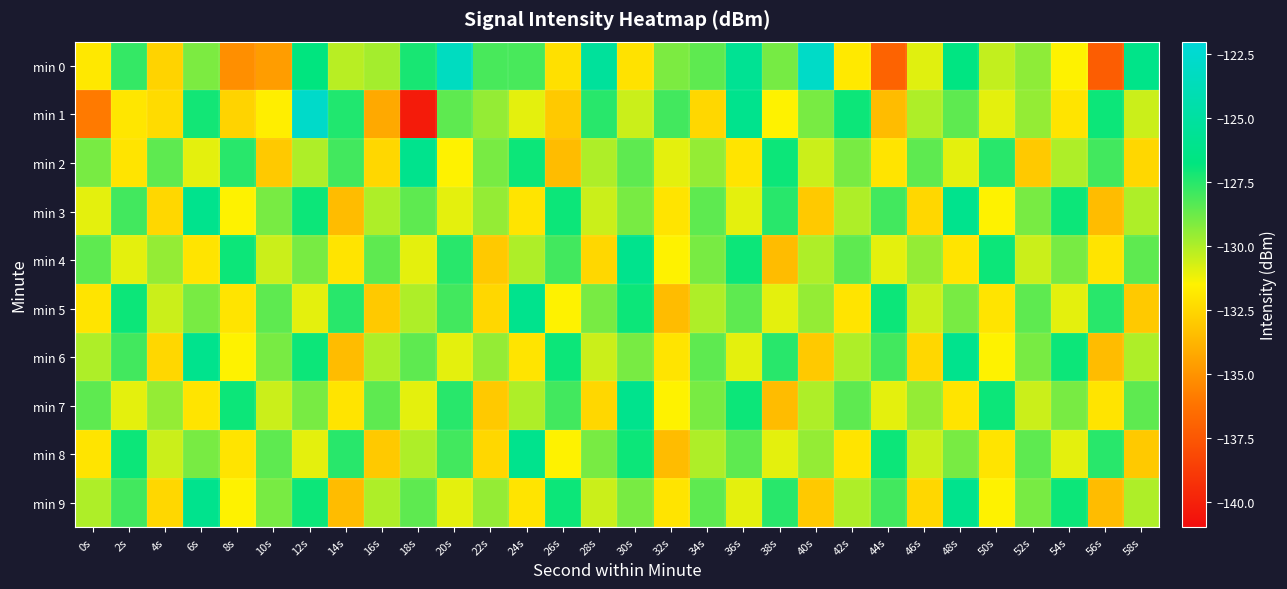

How many categories are shown in the chart?

30